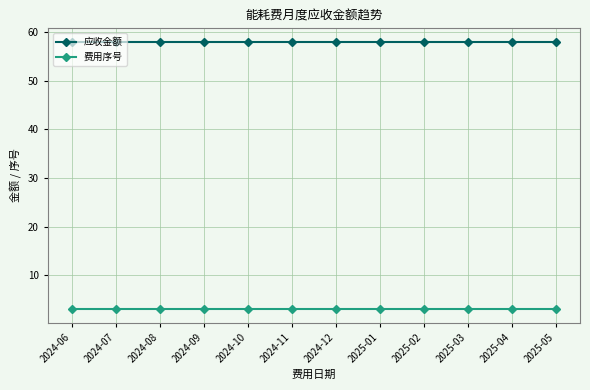

True or false: 费用序号 and 应收金额 intersect in this chart.

False